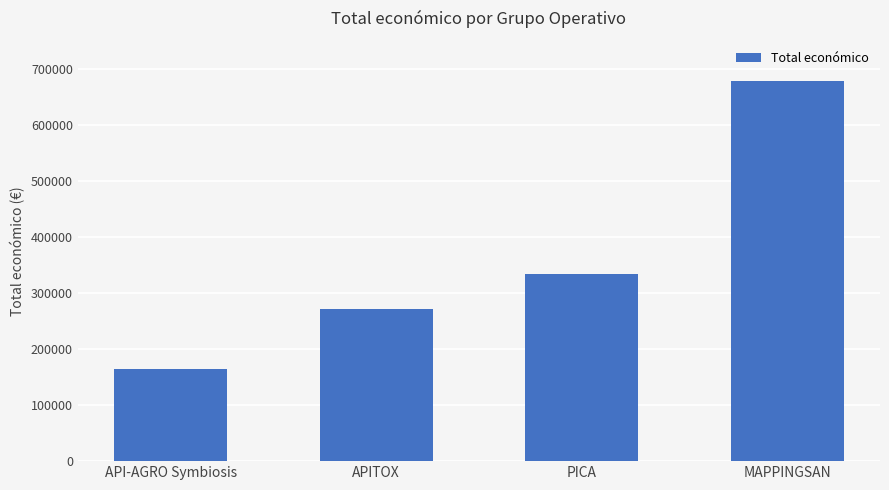

What is the maximum value shown in the chart?

677425